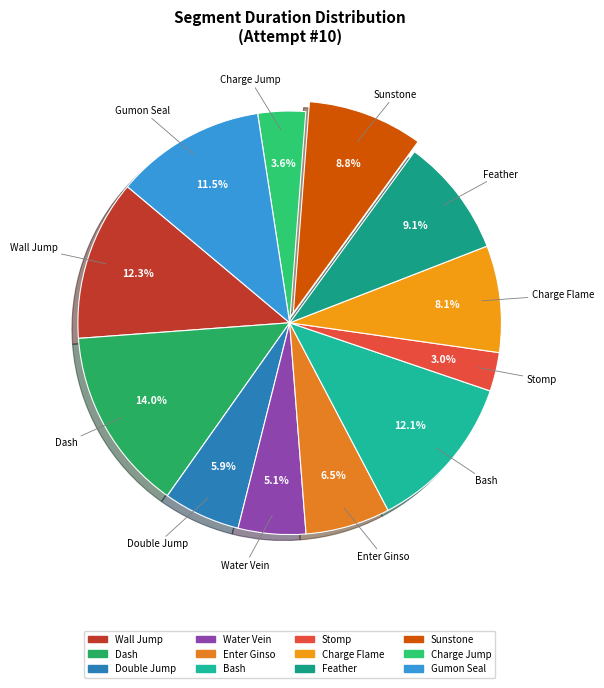

Between Sunstone and Enter Ginso, which is larger?

Sunstone